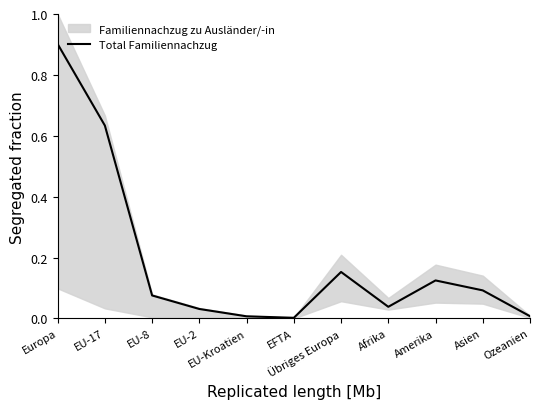

Which has a higher value, Übriges Europa or EU-17?

EU-17